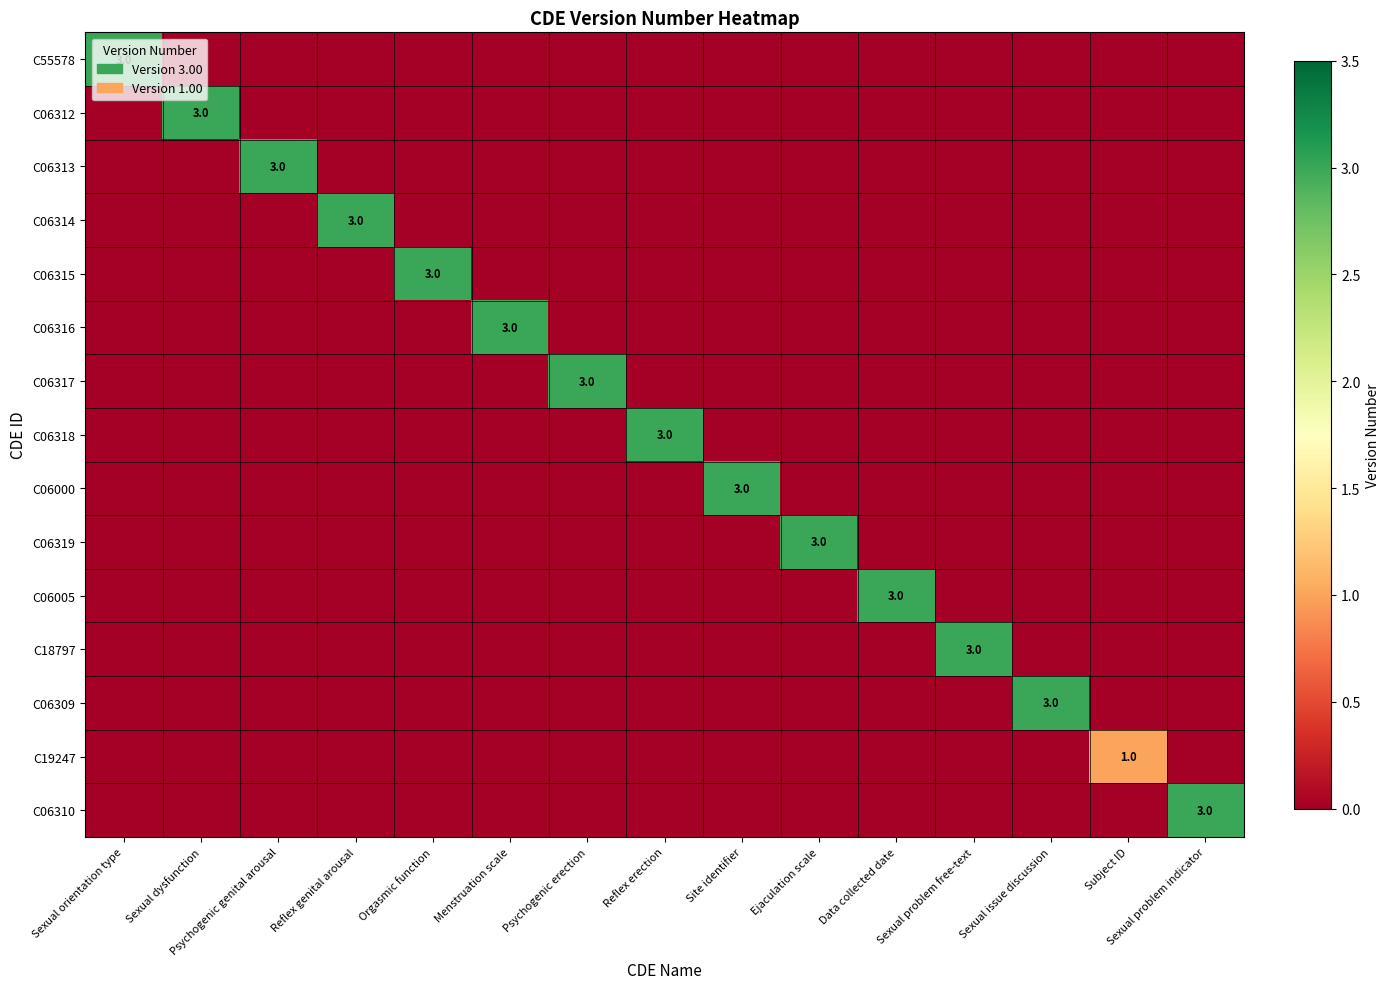

What is the total value across all series at Sexual problem free-text?

3